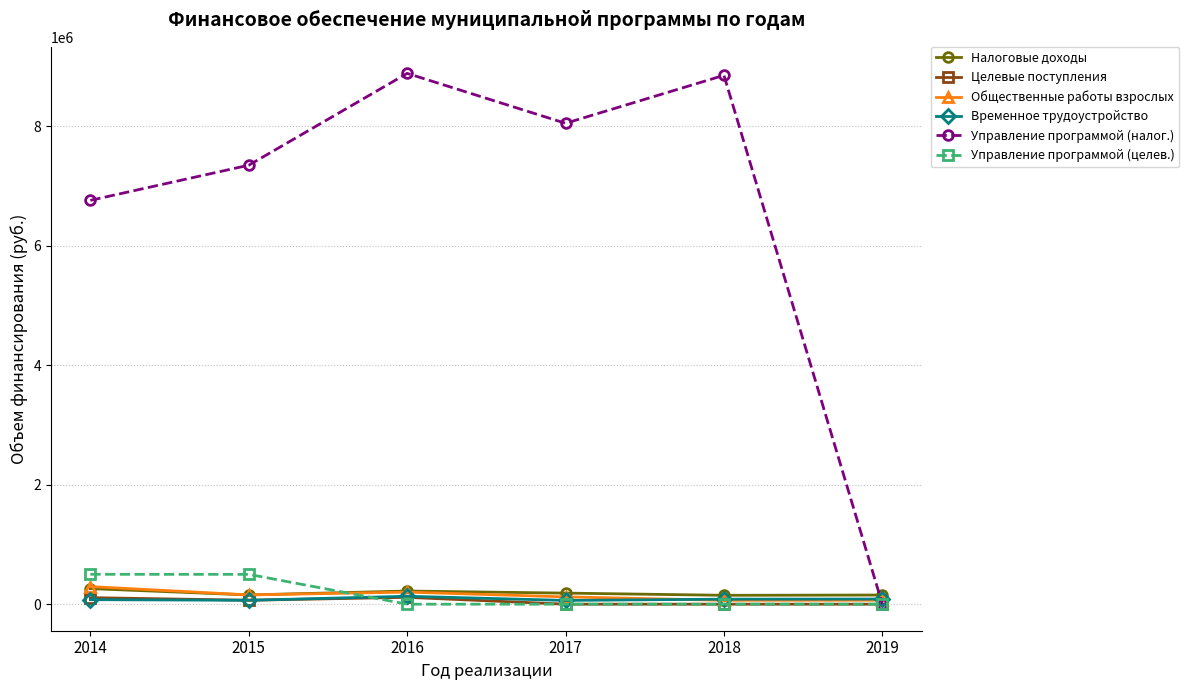

What are all the series names shown in the legend?

Налоговые доходы, Целевые поступления, Общественные работы взрослых, Временное трудоустройство, Управление программой (налог.), Управление программой (целев.)